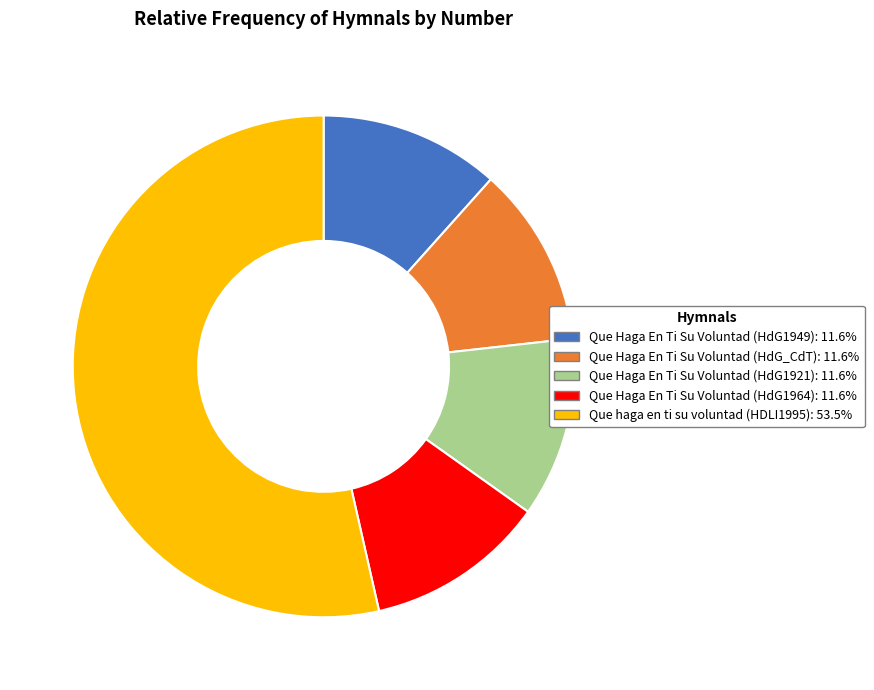

Is Que haga en ti su voluntad (HDLI1995) the majority of the pie?

Yes